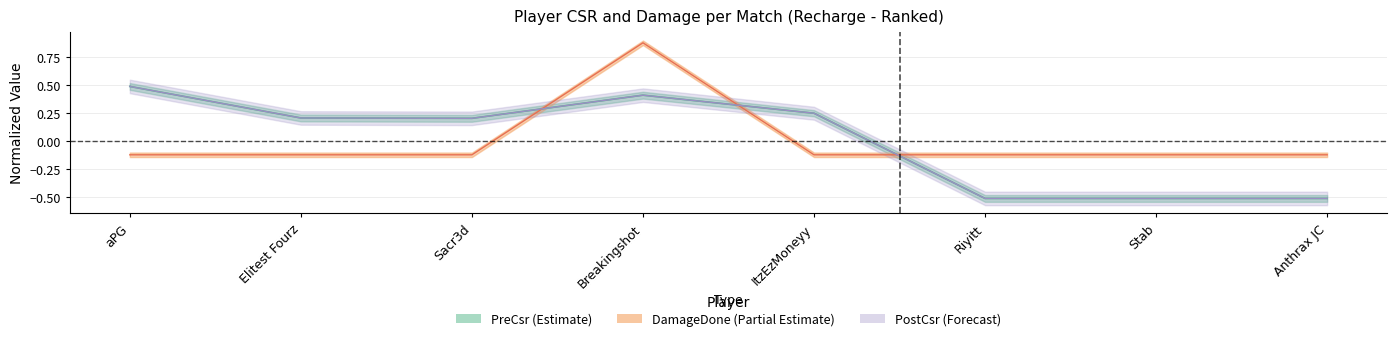

How many values in DamageDone are below zero?

7